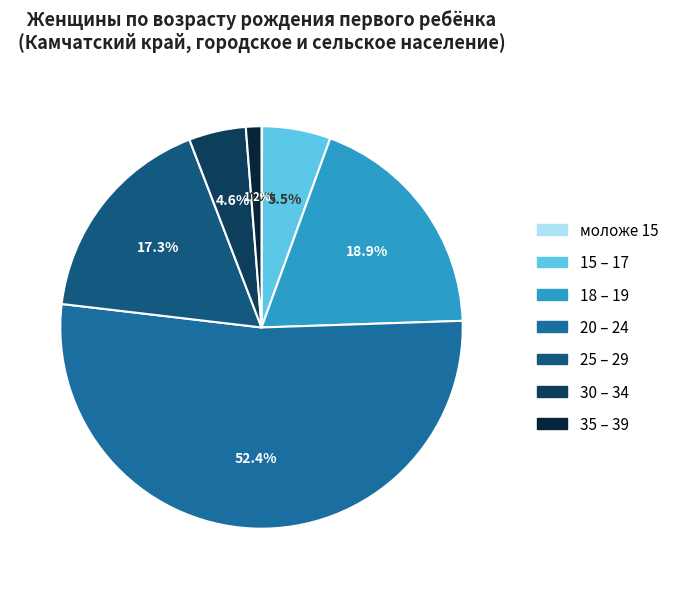

Rank the categories by value from lowest to highest.

моложе 15, 35 – 39, 30 – 34, 15 – 17, 25 – 29, 18 – 19, 20 – 24